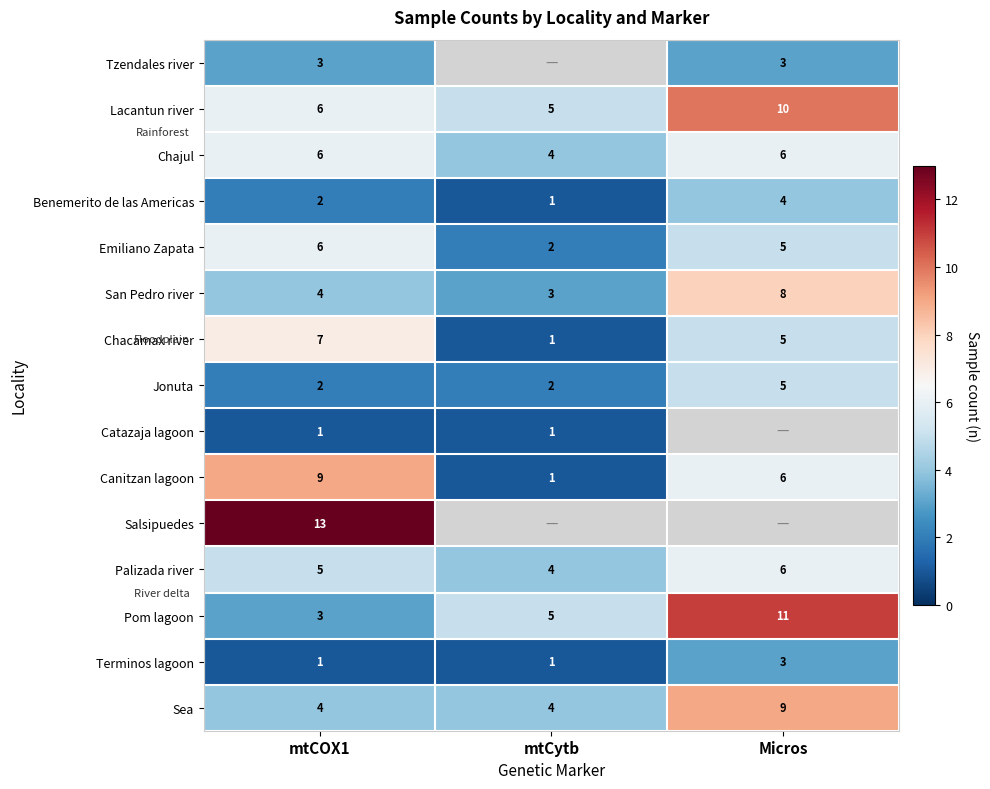

Rank the categories by Lacantun river value from highest to lowest.

Micros, mtCOX1, mtCytb